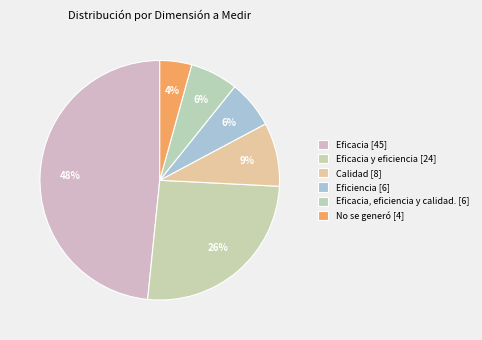

Count the number of slices in the pie.

6